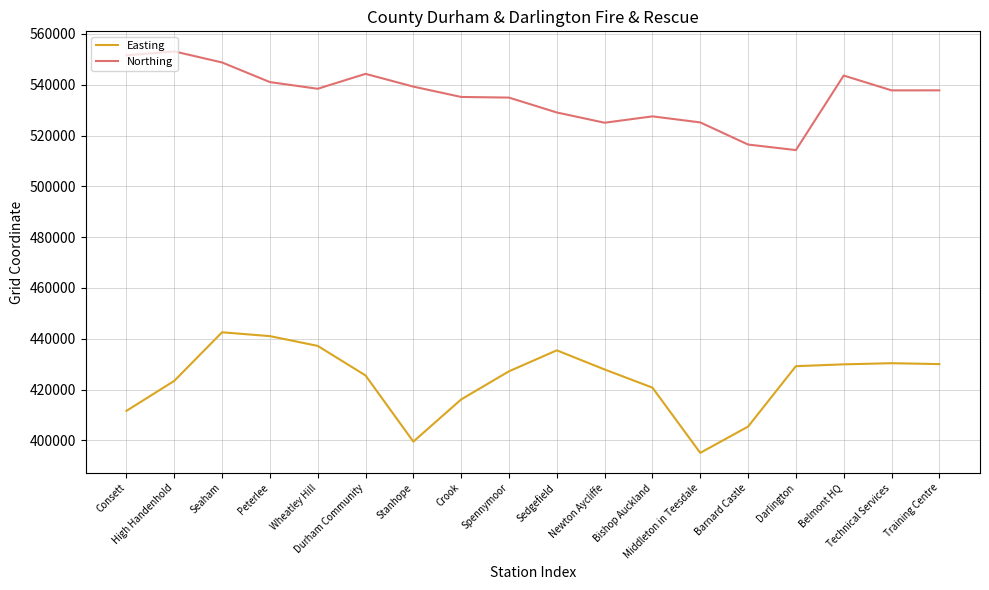

What is the greatest value displayed?

553140